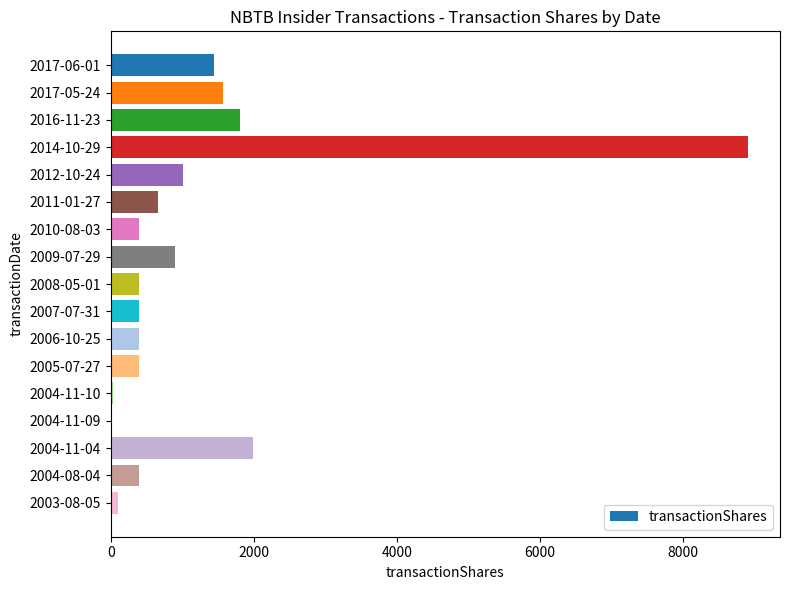

Where is the data nearest to the value 4459?

2004-11-04